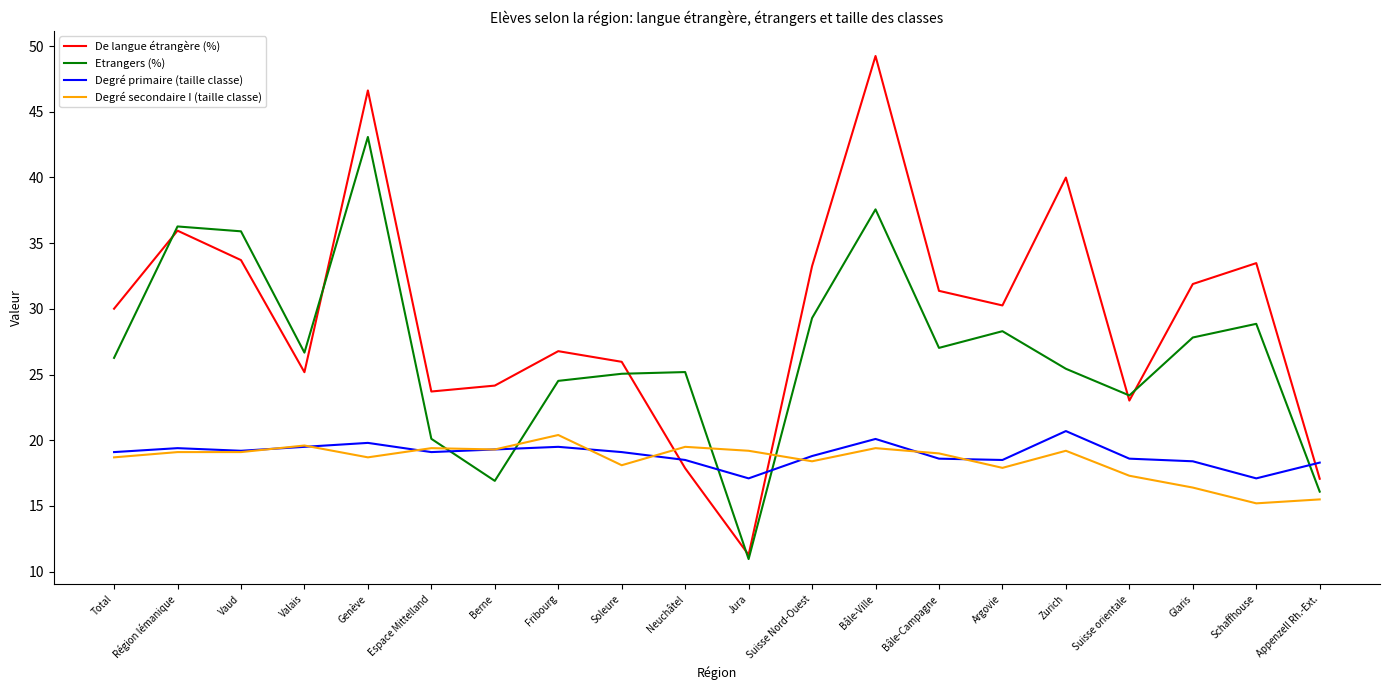

What position from the left is Bâle-Ville?

13